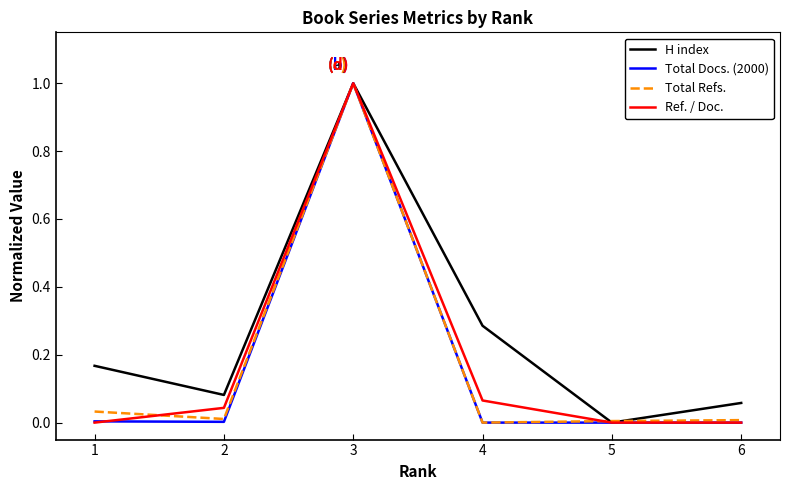

Which series has the largest total across all categories?

H index